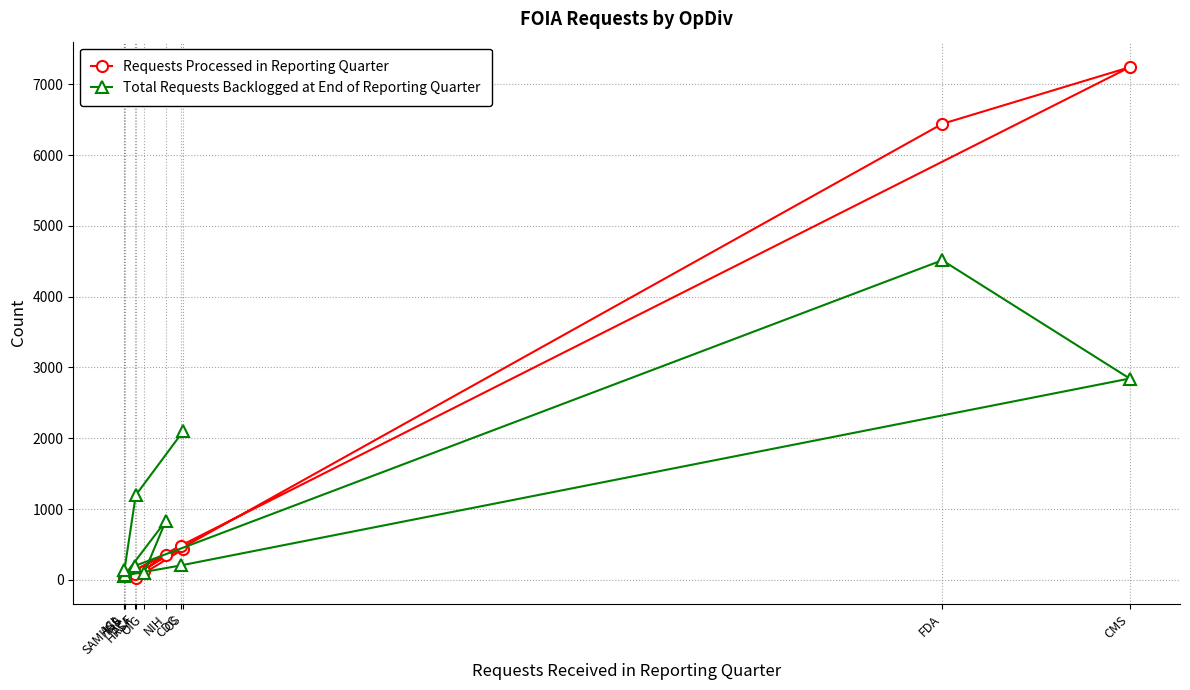

What is the value of the Total Requests Backlogged at End of Reporting Quarter point at the 4th from the left?

199